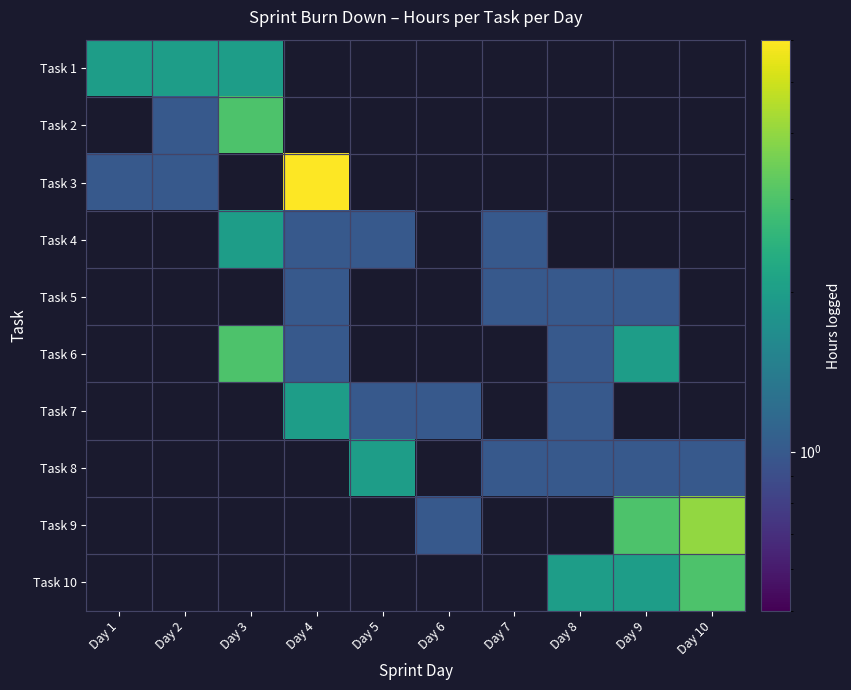

What is the minimum value shown in the chart?

1.0